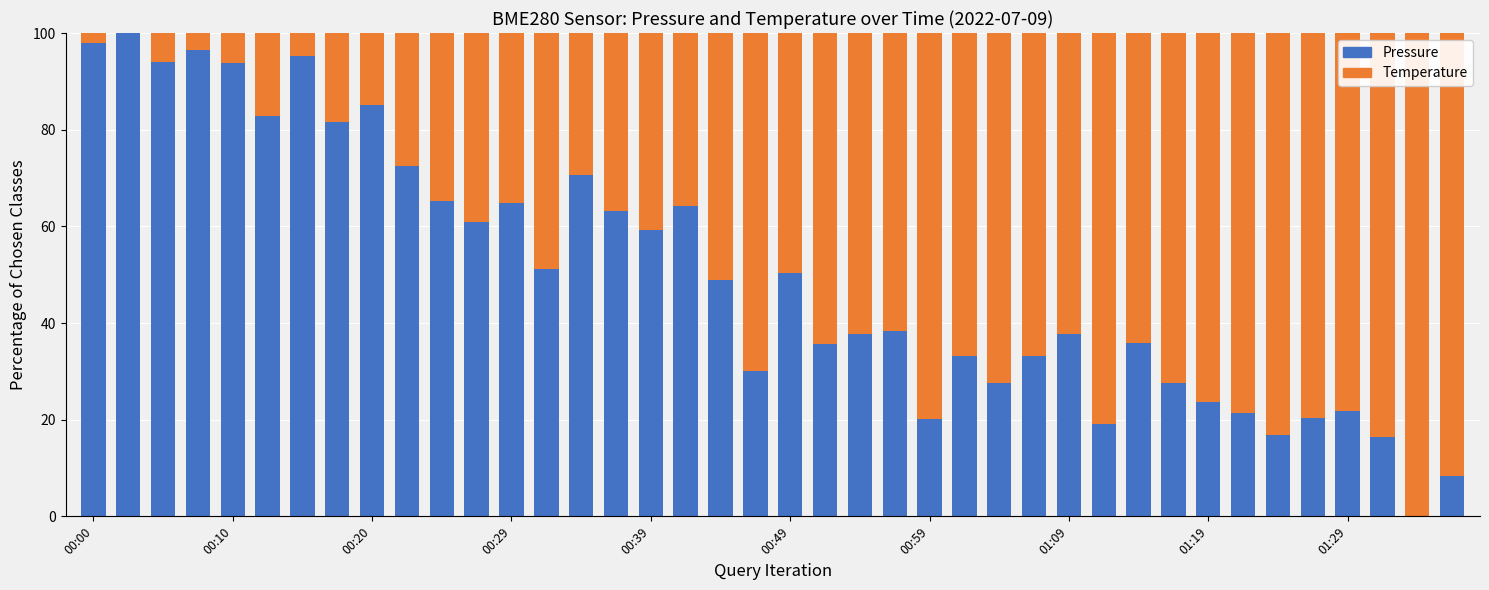

What is the sum of all Pressure values?

2003.1